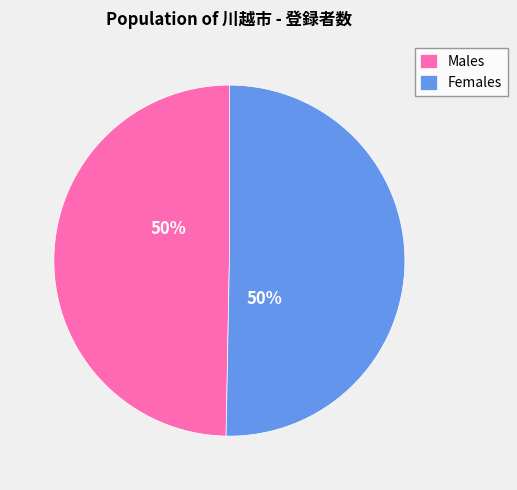

True or false: Females accounts for 50% of the total.

True